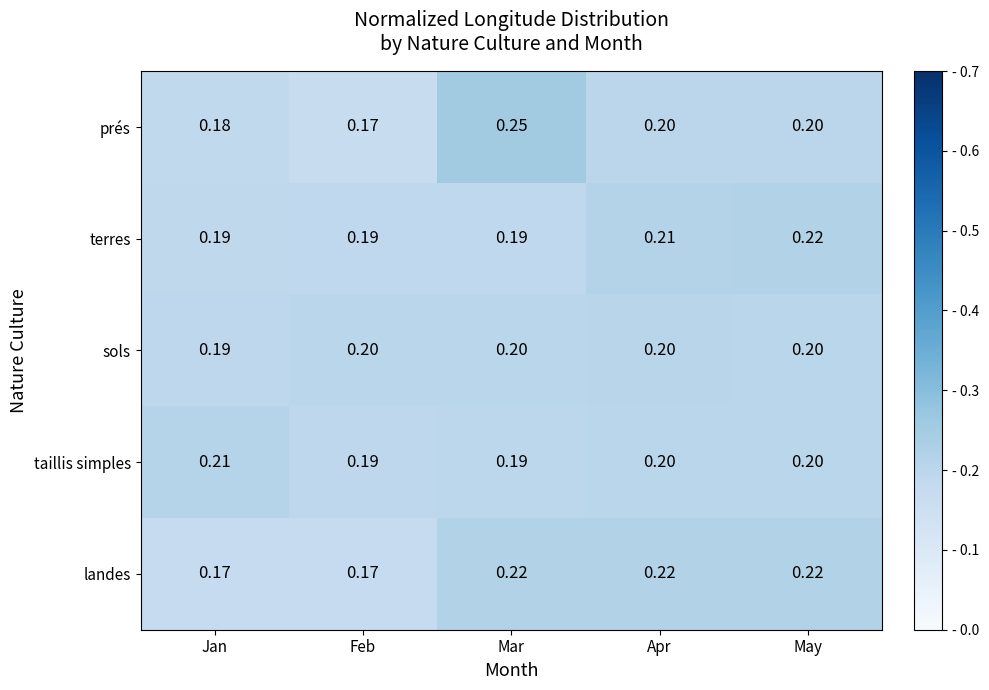

At which category does the chart reach its peak across all series?

Mar